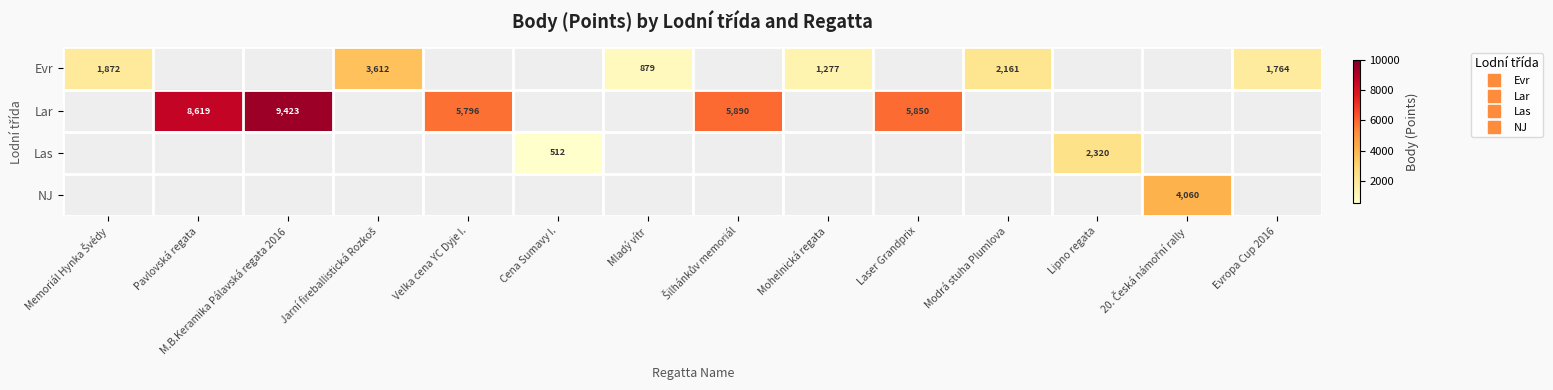

At which category is the sum across all series the highest?

M.B.Keramika Pálavská regata 2016